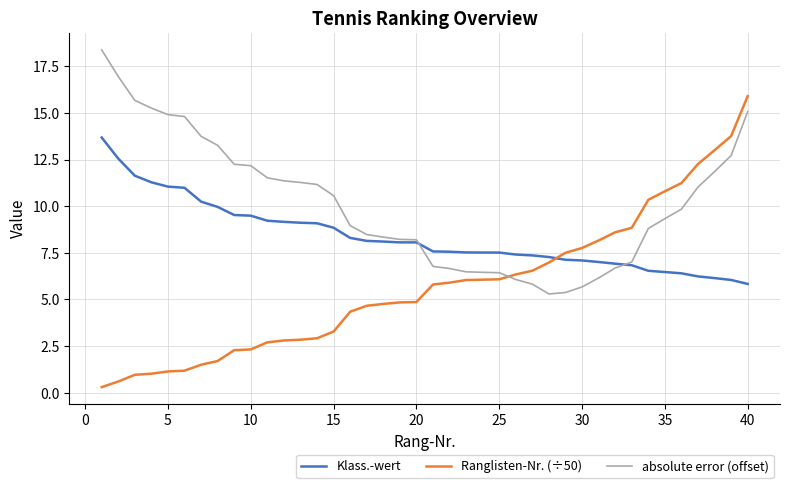

List the series in order of their overall mean, lowest first.

Ranglisten-Nr. (÷50), Klass.-wert, absolute error (offset)